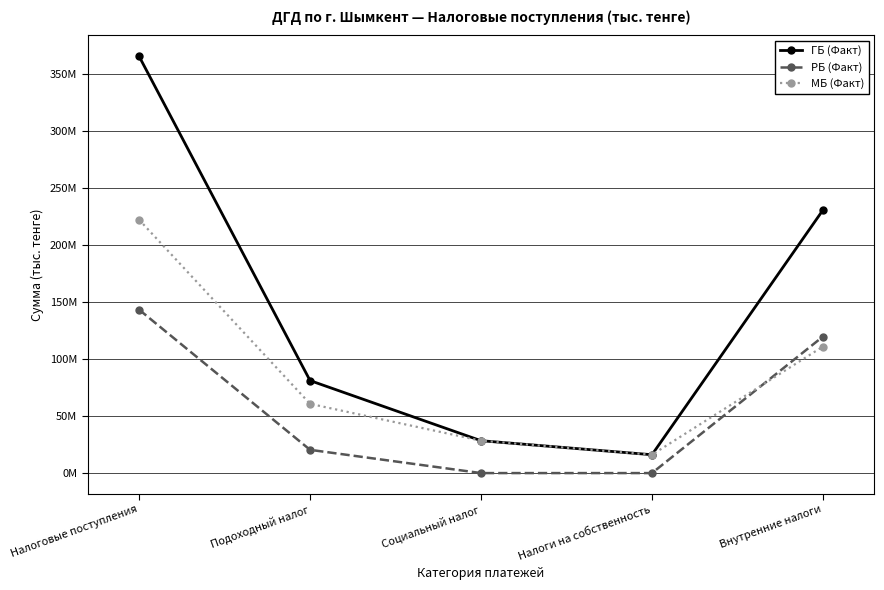

What are all the series names shown in the legend?

ГБ (Факт), РБ (Факт), МБ (Факт)